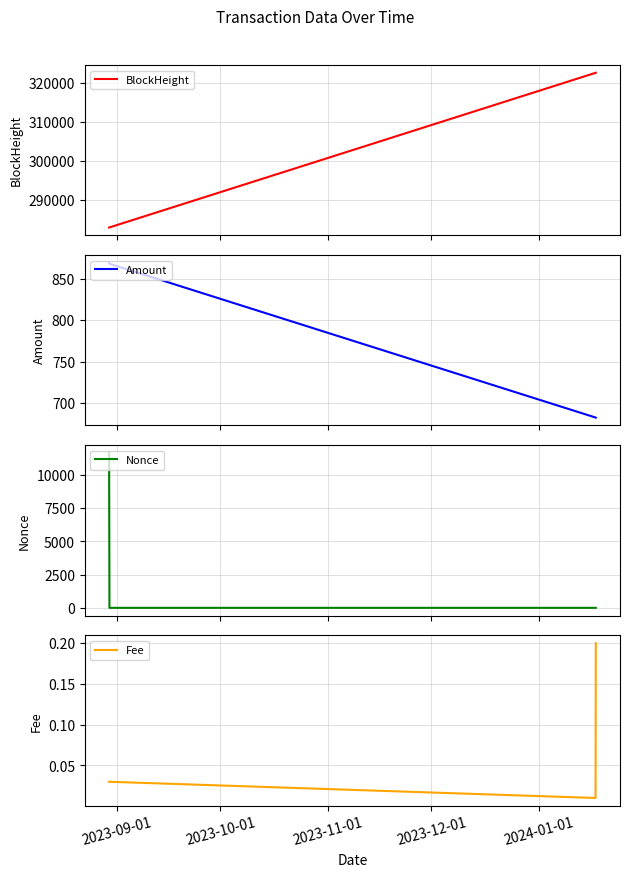

What is the maximum value for BlockHeight?

322549